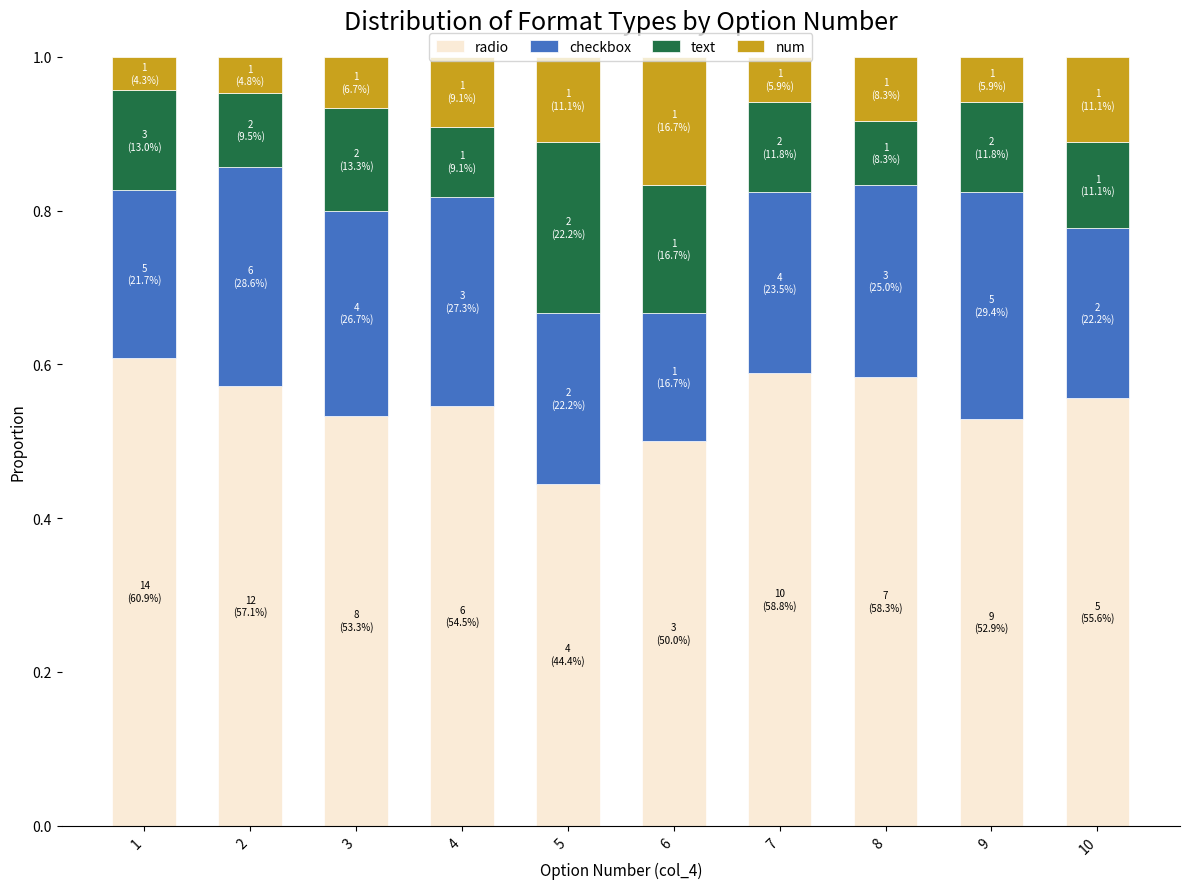

How many radio values are between 0 and 1?

10